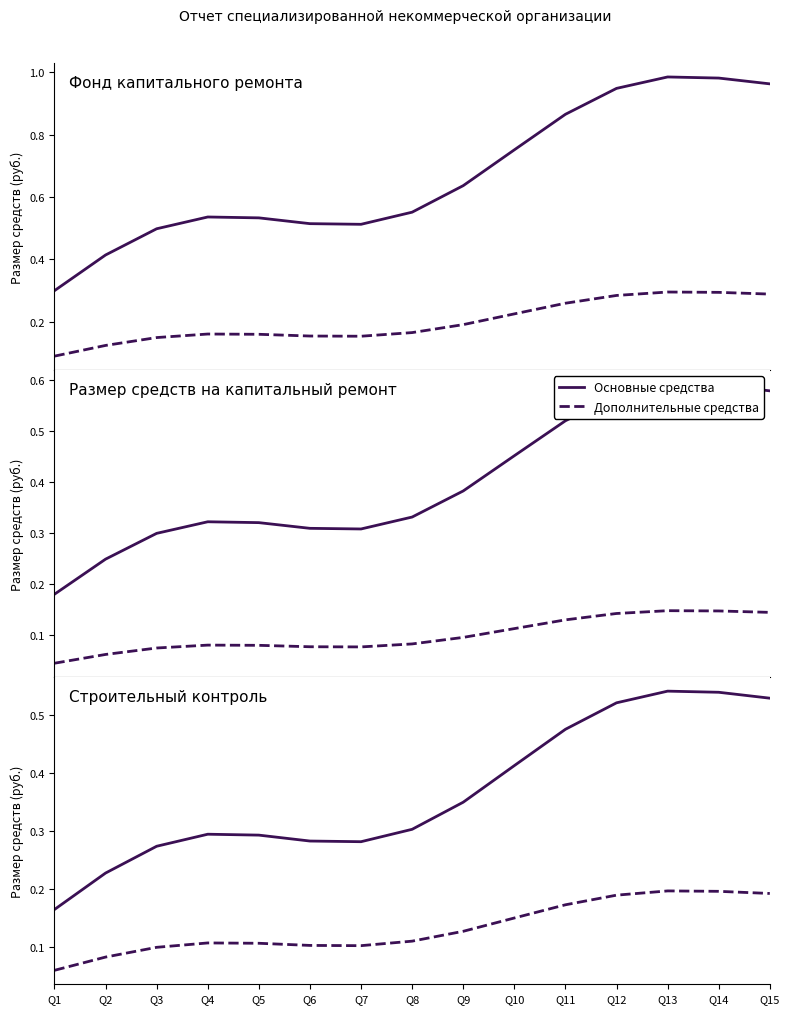

In Оплата работ, how many points are lower than both neighbors (excluding endpoints)?

1